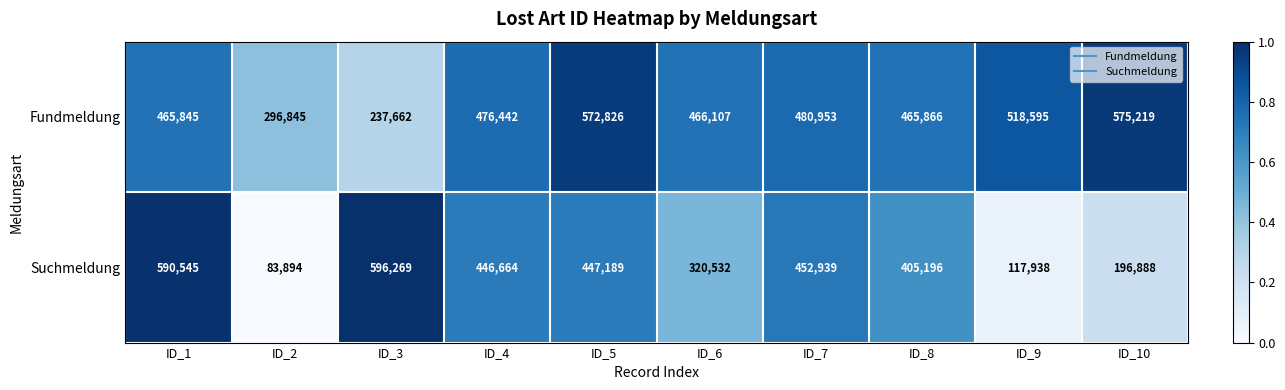

Which series has the largest total across all categories?

Fundmeldung